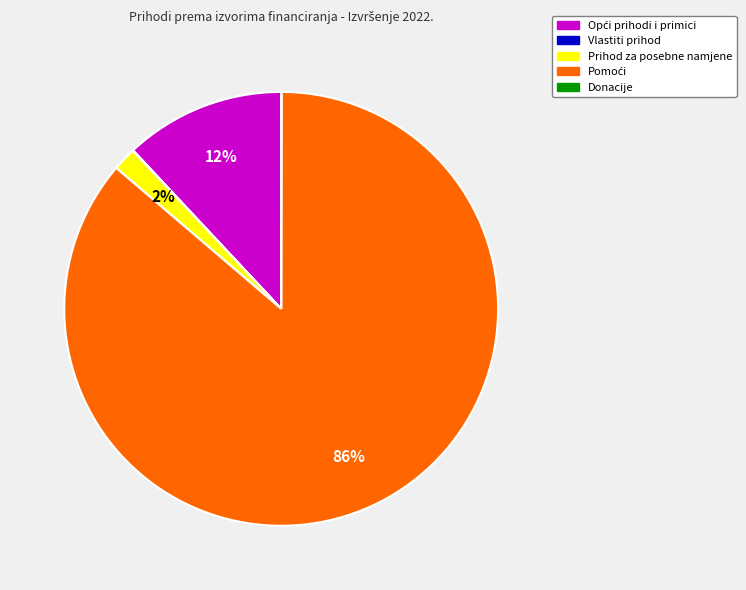

To the nearest percent, what portion does Prihod za posebne namjene represent?

2%